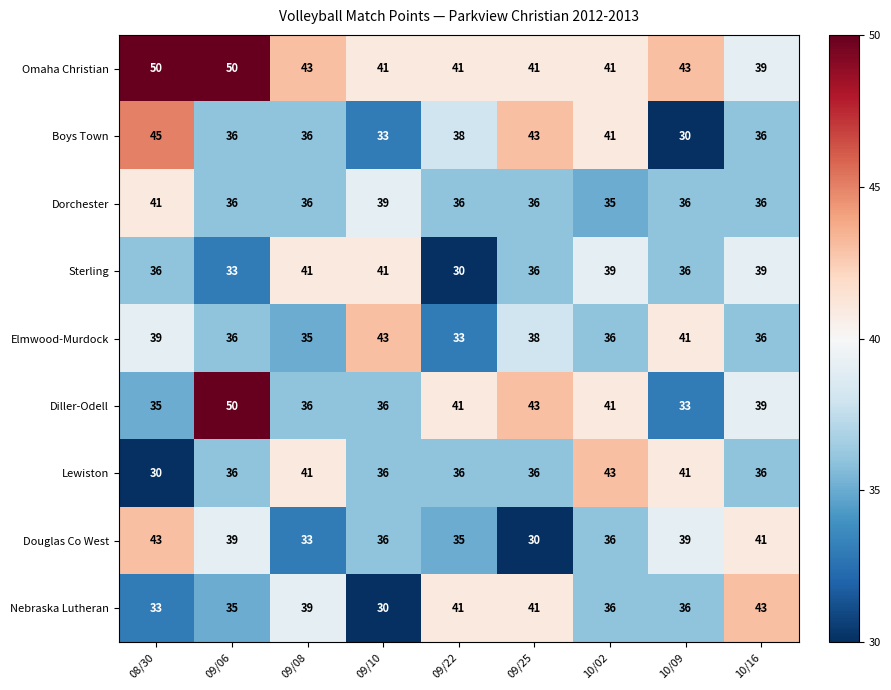

The value of Boys Town at 09/22 is 20. True or false?

False